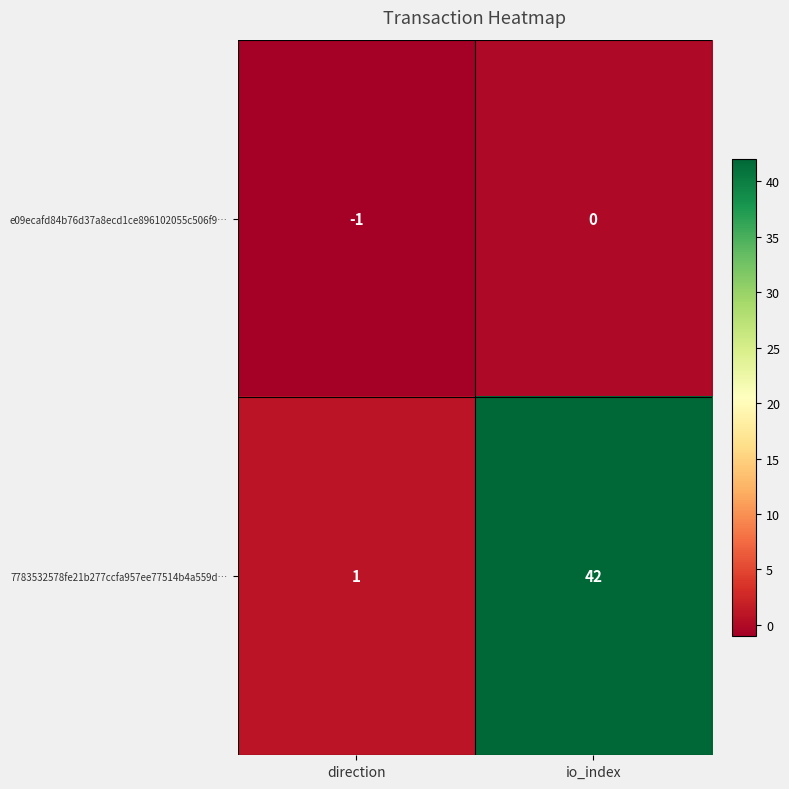

What is the maximum value shown in the chart?

42